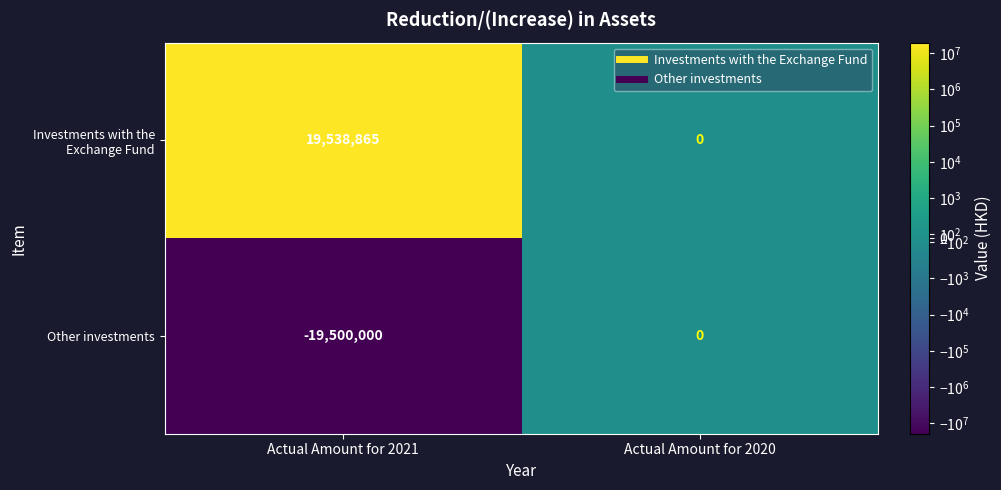

How many data points in Investments with the Exchange Fund are less than 19538865?

1